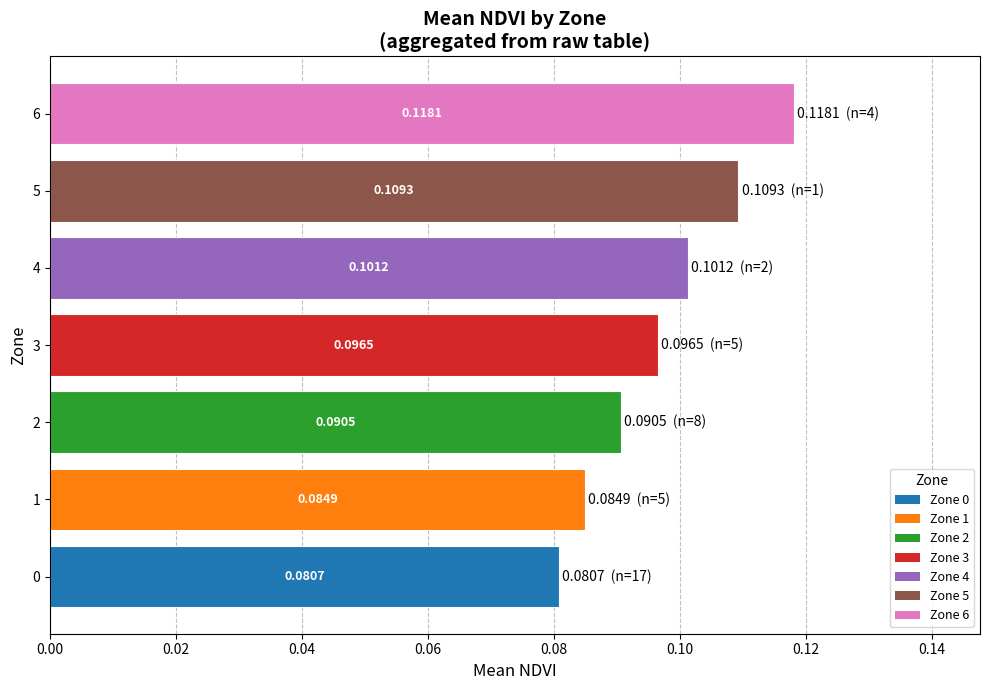

Between 2 and 3, which is larger?

3